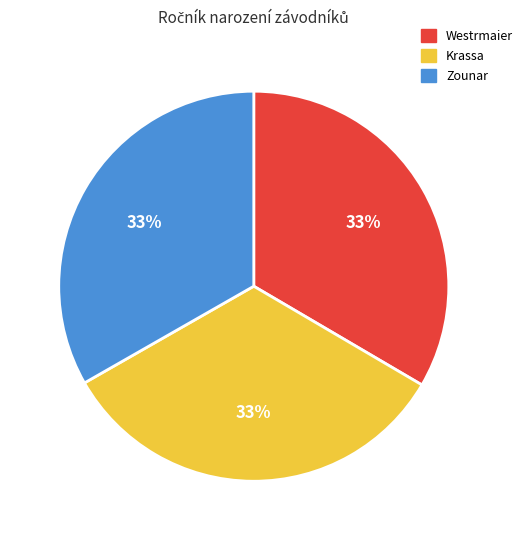

The Krassa slice represents 26% of the pie. True or false?

False